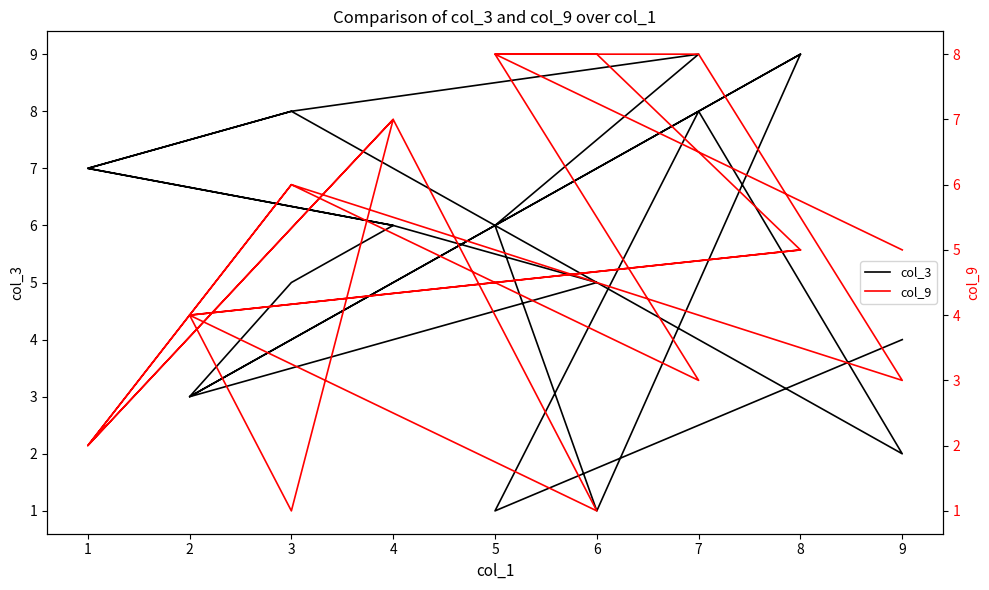

At which category does col_3 reach its first local valley?

2